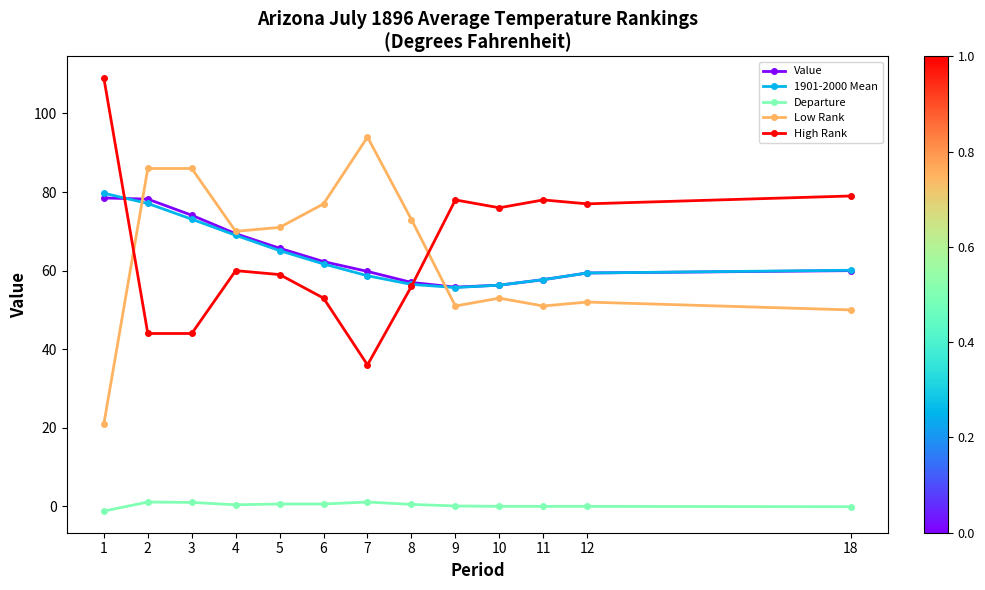

At which label does 1901-2000 Mean reach its peak?

1